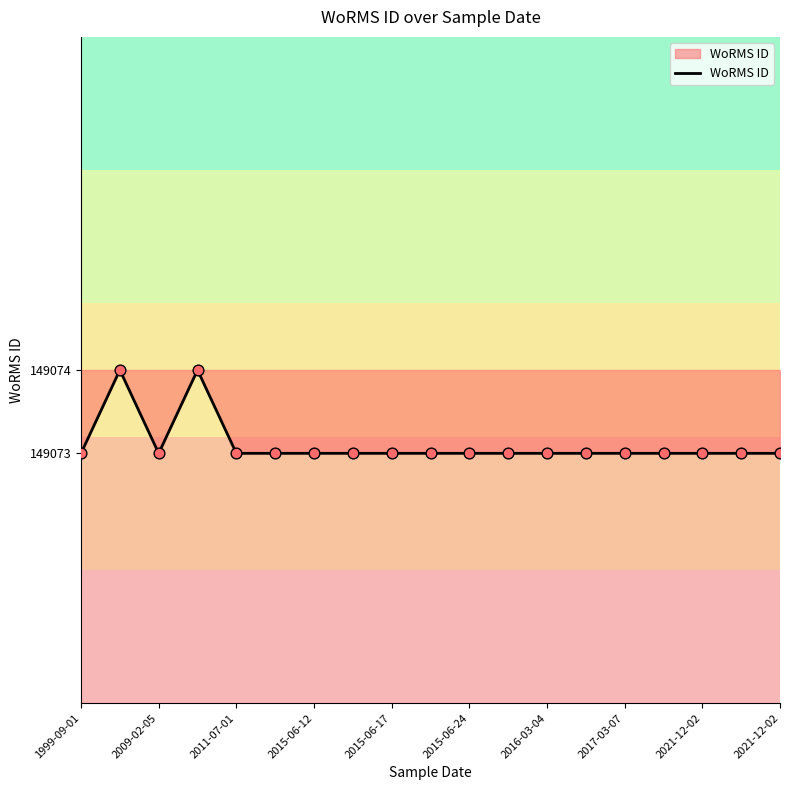

What is the minimum value shown in the chart?

149073